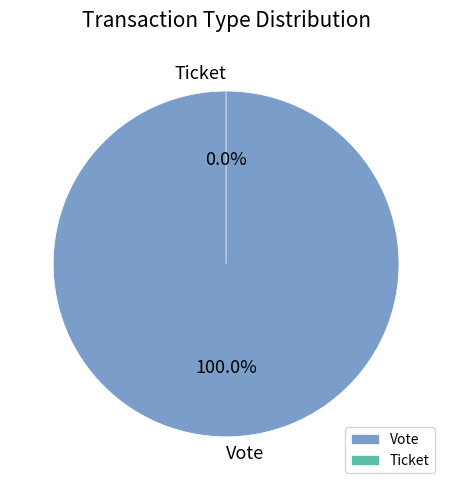

Count the number of slices in the pie.

2